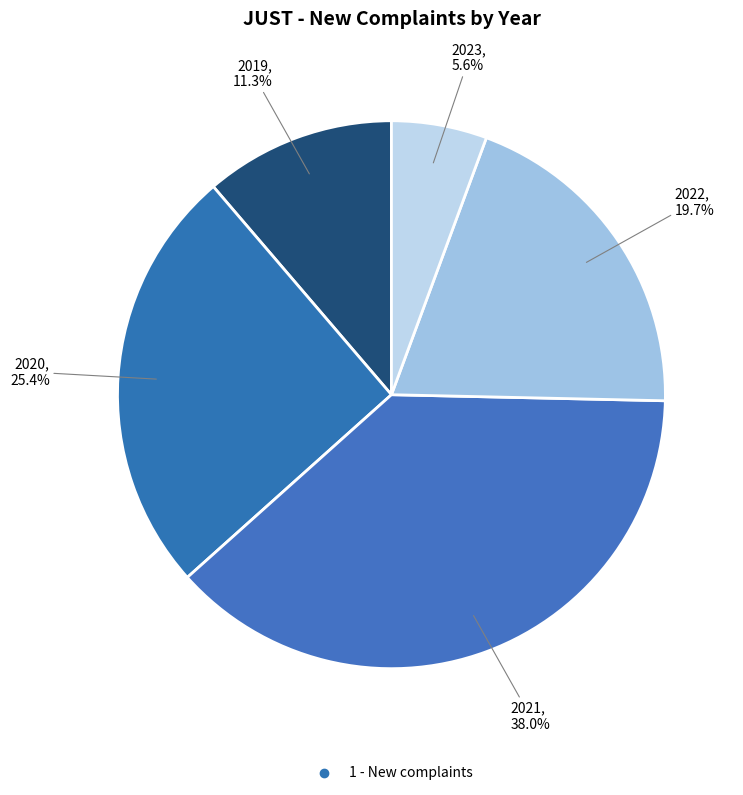

Count the number of slices in the pie.

5